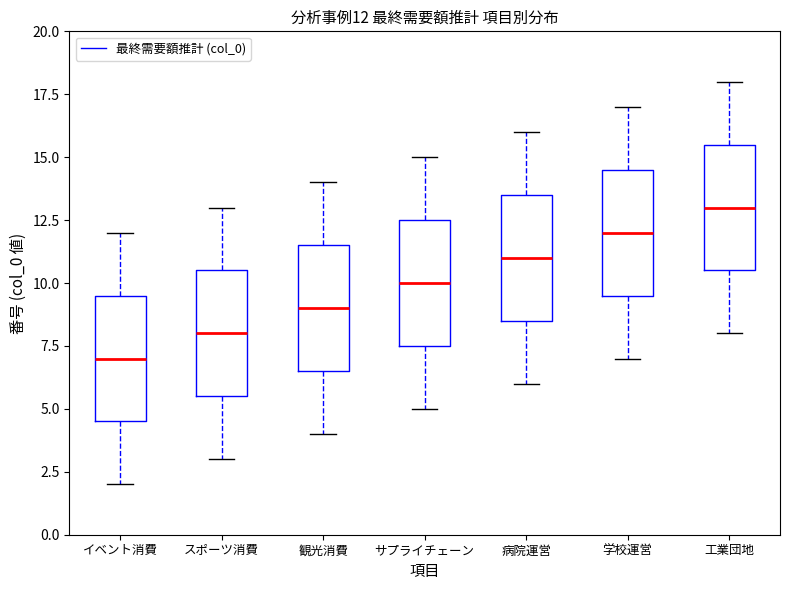

Which box has the highest median line?

工業団地